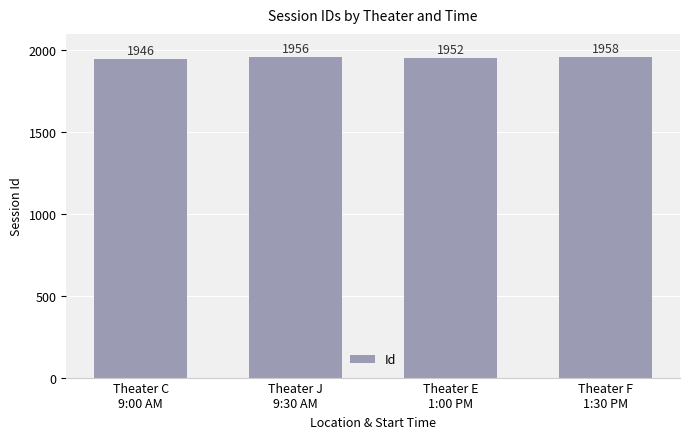

What is the label of the 4th bar from the right?

Theater C
9:00 AM